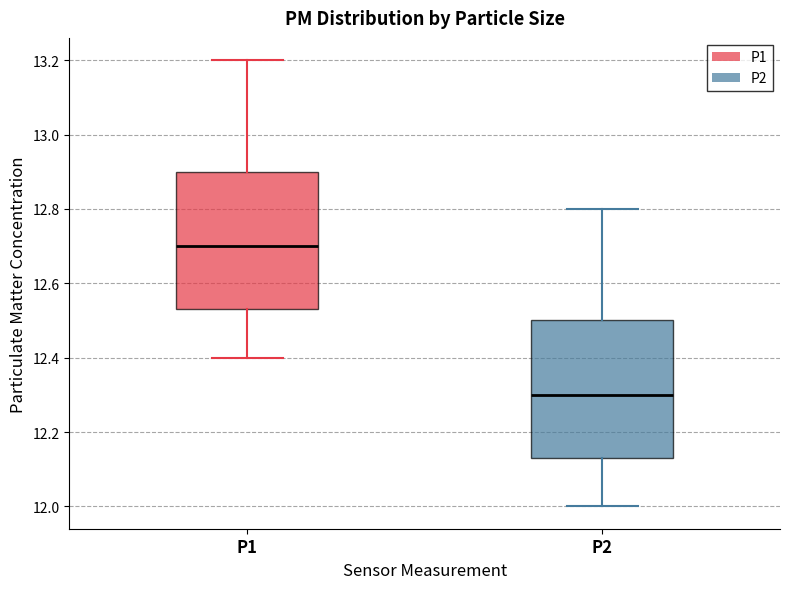

Where is the lower edge of the box for P1 on the y-axis? The values are not printed on the chart, so give them approximately, as read against the axis.

12.54